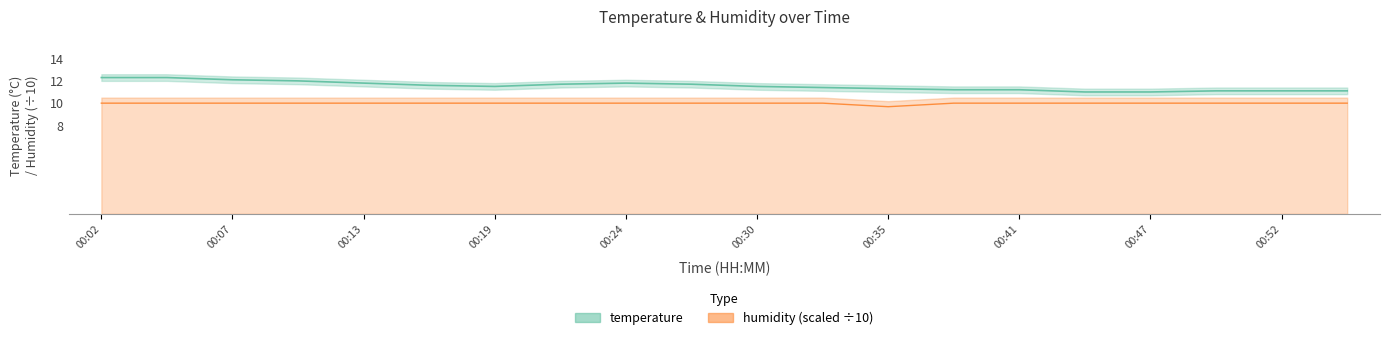

How many lines are shown in the chart?

2